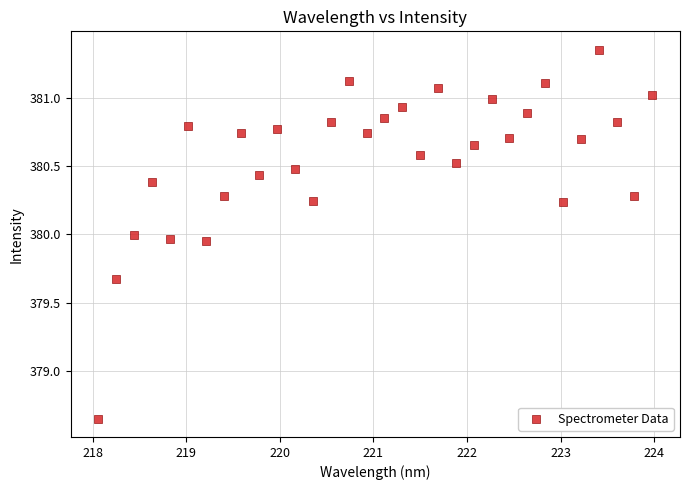

What is the range of Y values (max minus min)?

2.7